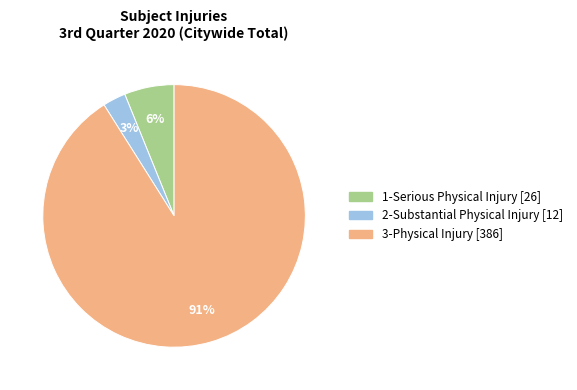

To the nearest percent, what is the combined percentage of 3-Physical Injury and 1-Serious Physical Injury?

97%